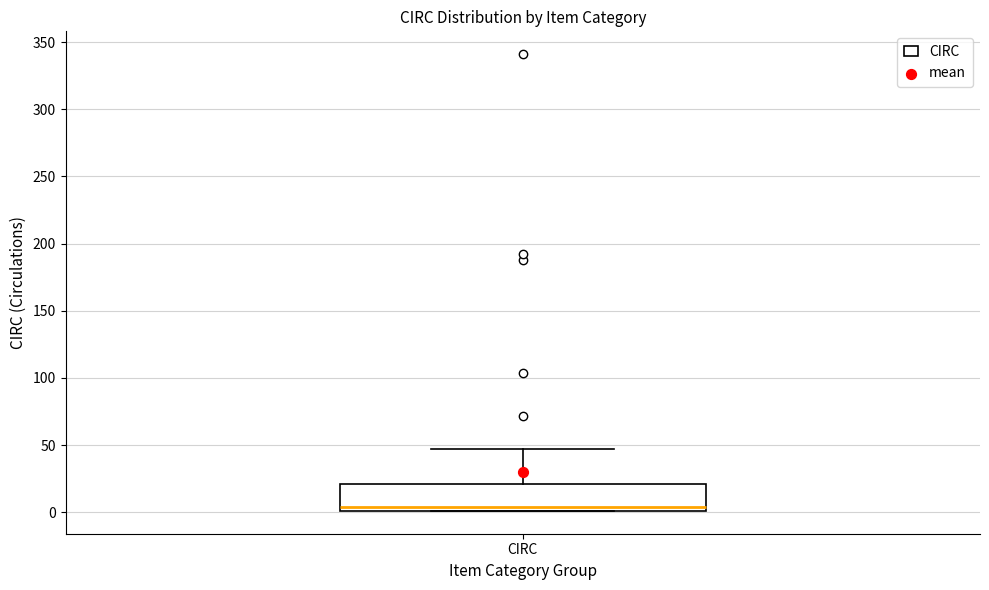

Where is the upper edge of the box for CIRC on the y-axis? The values are not printed on the chart, so give them approximately, as read against the axis.

20